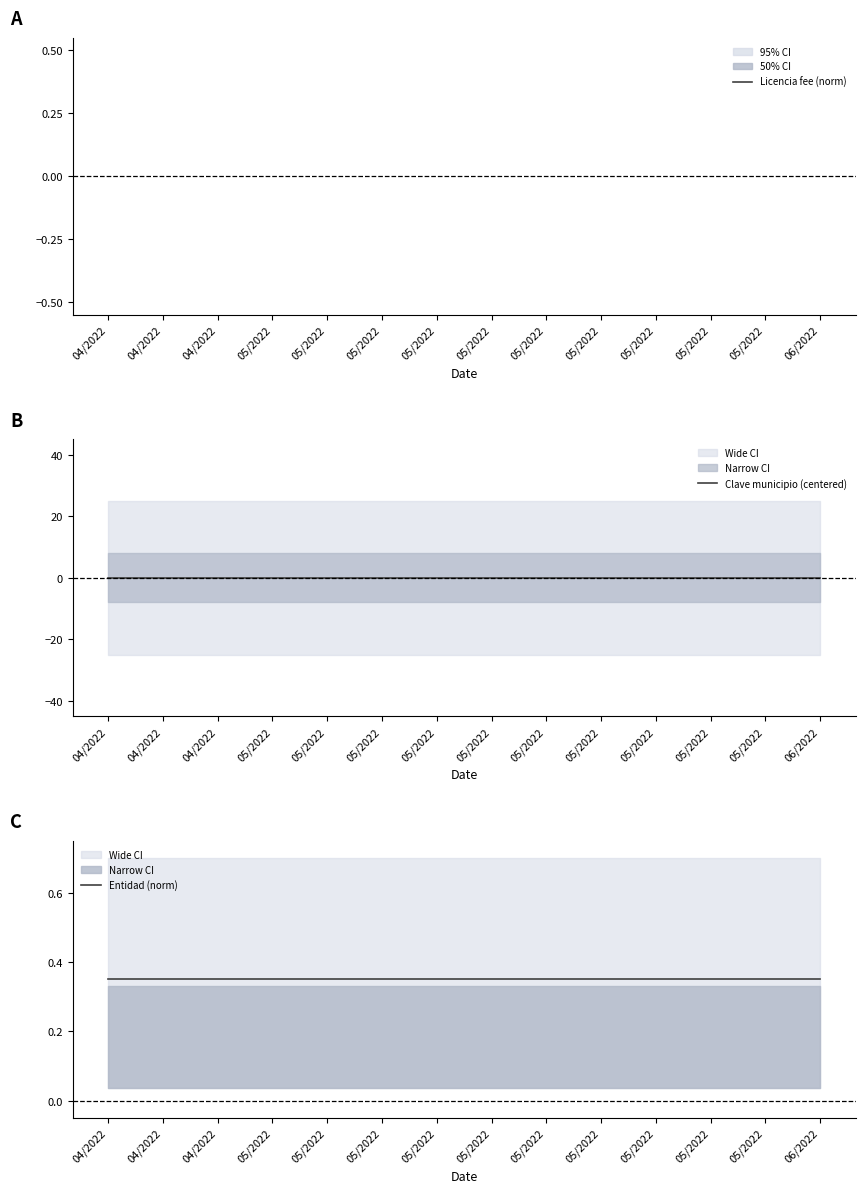

Which label corresponds to the largest value in the chart?

04/2022